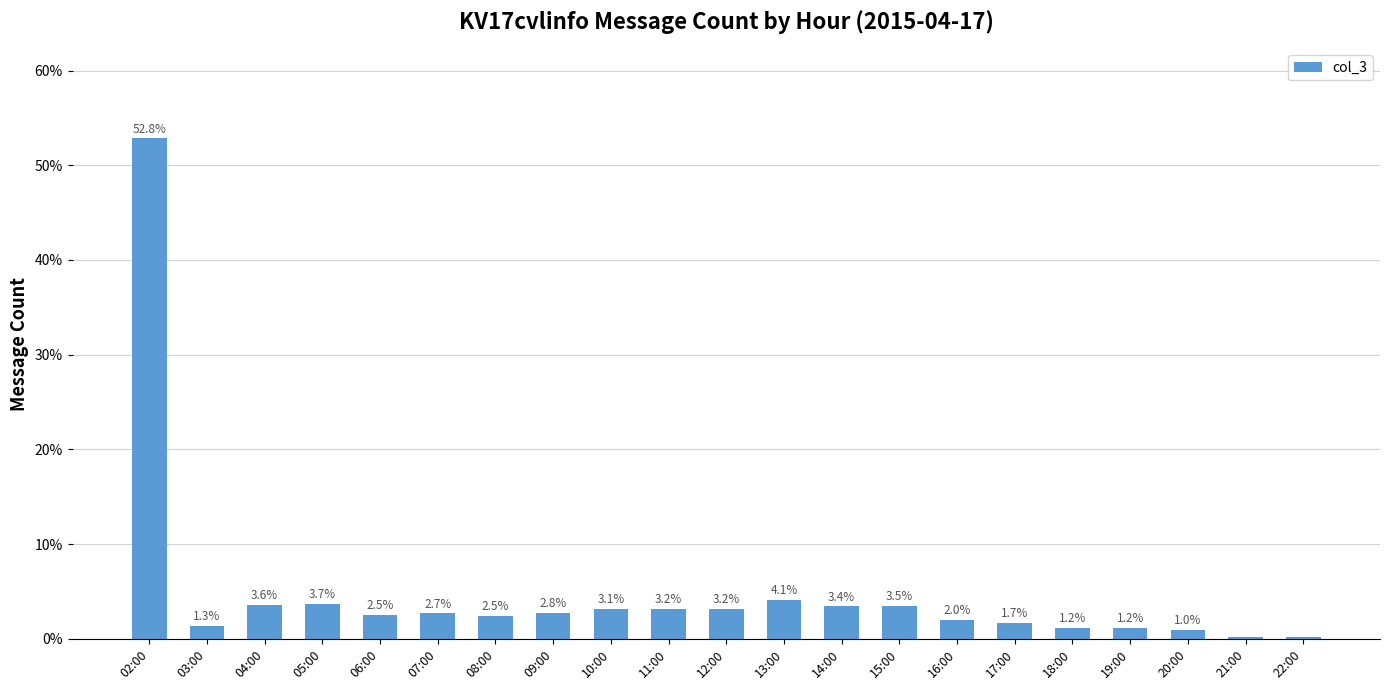

Is it true that the value at 03:00 is 1.3?

True